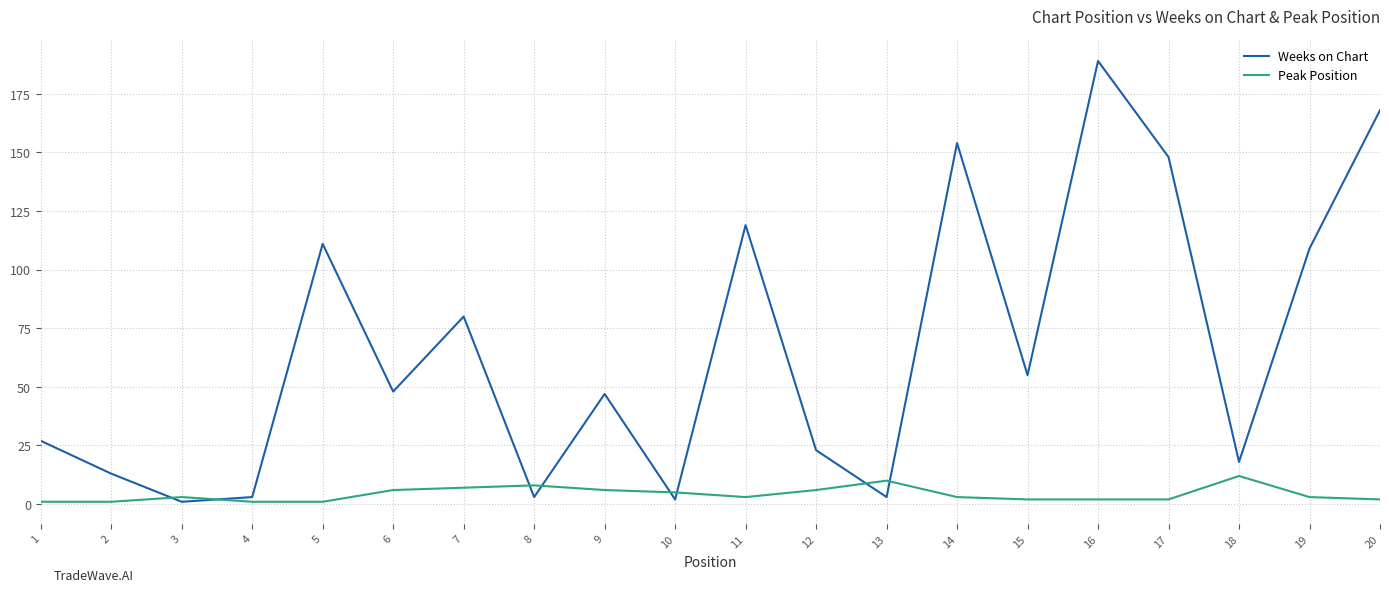

Reading left to right, transcribe all the data shown in this chart.

Weeks on Chart: 1=27	2=13	3=1	4=3	5=111	6=48	7=80	8=3	9=47	10=2	11=119	12=23	13=3	14=154	15=55	16=189	17=148	18=18	19=109	20=168
Peak Position: 1=1	2=1	3=3	4=1	5=1	6=6	7=7	8=8	9=6	10=5	11=3	12=6	13=10	14=3	15=2	16=2	17=2	18=12	19=3	20=2